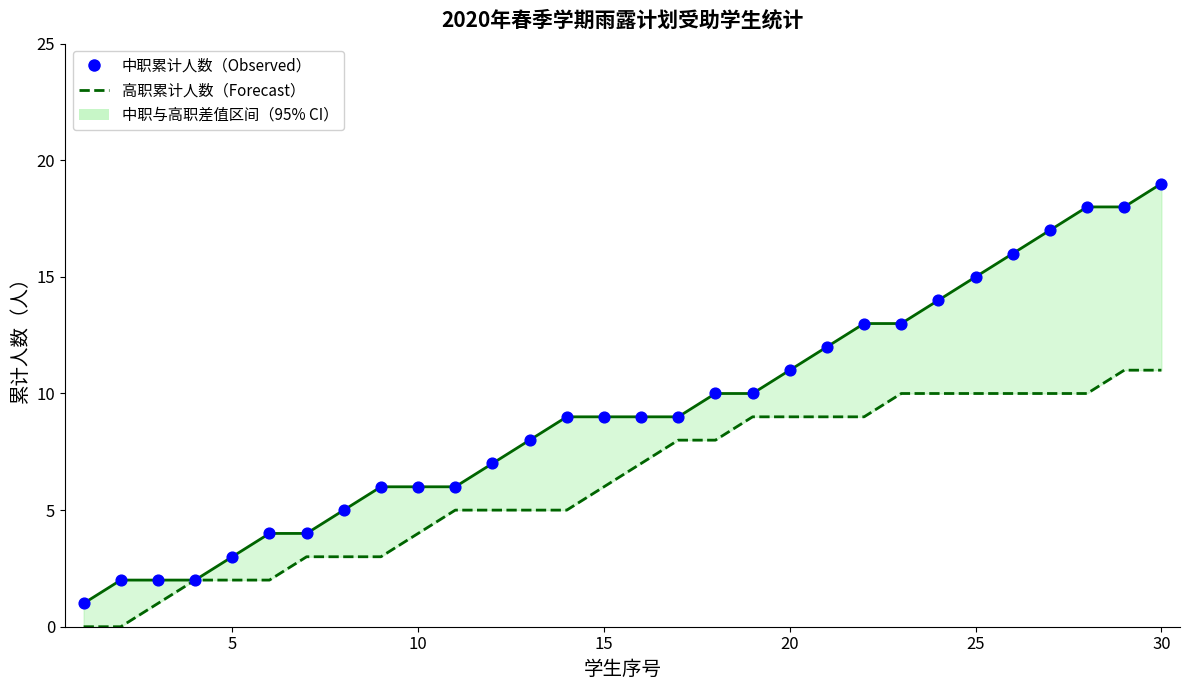

Is the value of 中职累计人数 at 8 greater than the value of 高职累计人数 at 24?

No